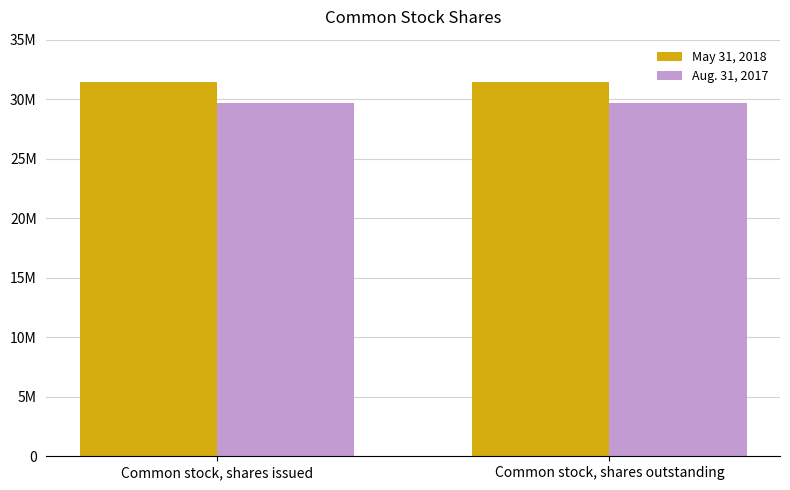

Rank the series at Common stock, shares issued from lowest to highest value.

Aug. 31, 2017, May 31, 2018